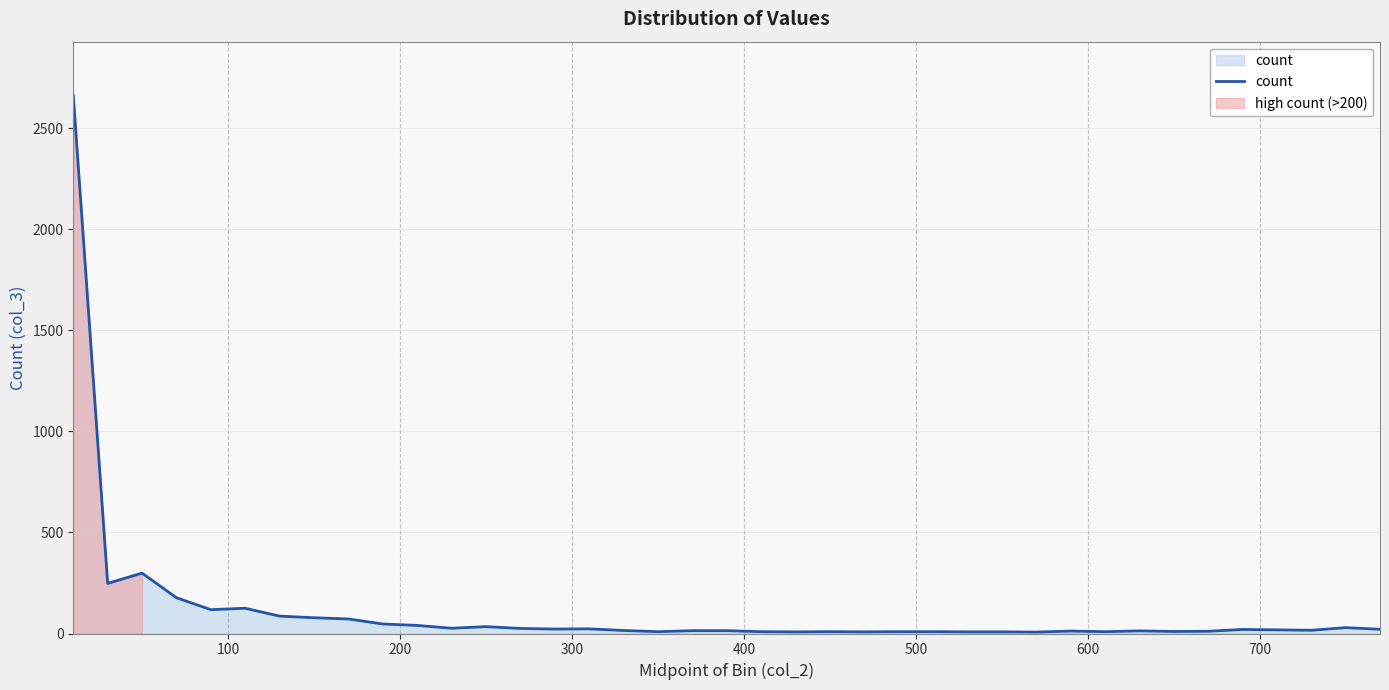

Count the number of categories in the chart.

39